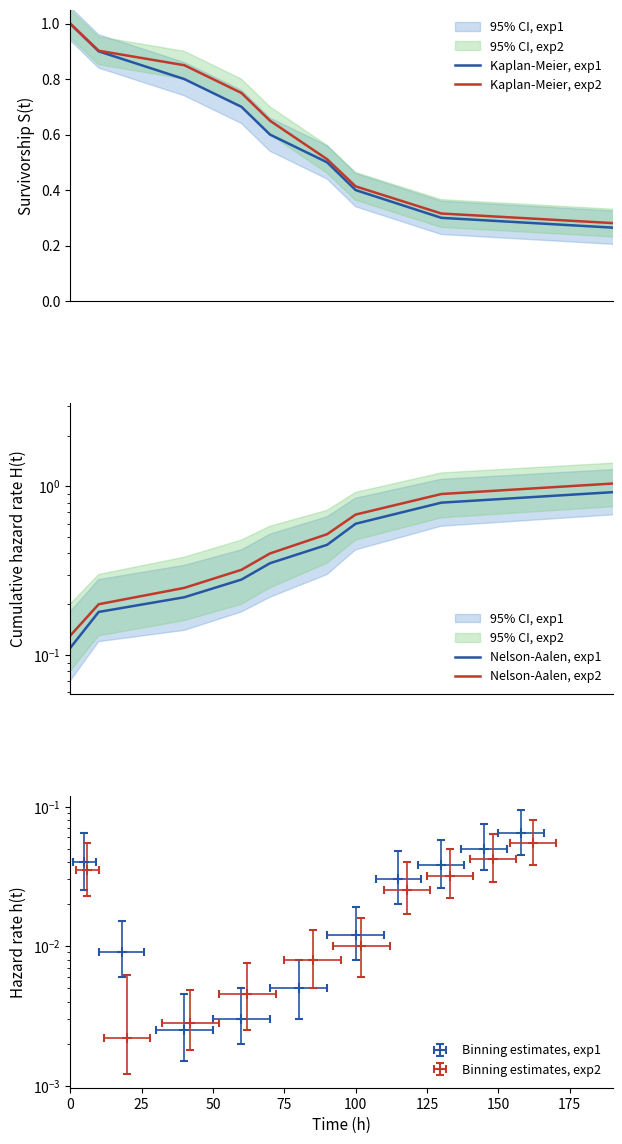

The Kaplan-Meier, exp2 series shows 0.2 at 9. True or false?

False